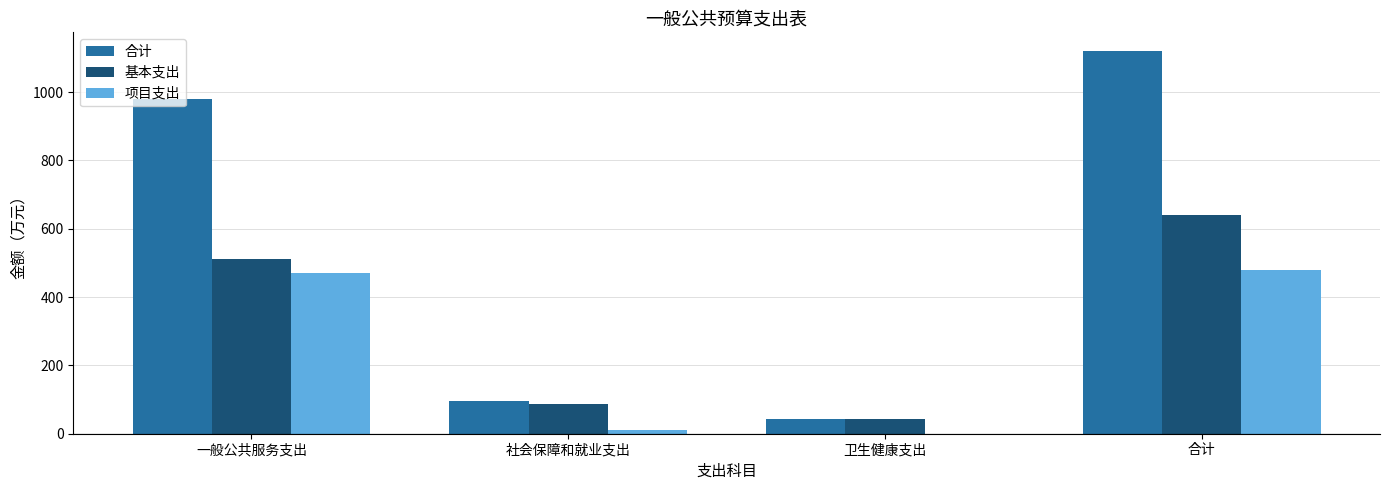

Reading right to left, extract all data points from this chart.

合计: 1119.3	43.0	96.5	979.8
基本支出: 639.7	43.0	86.5	510.2
项目支出: 479.6	0.0	10.0	469.6